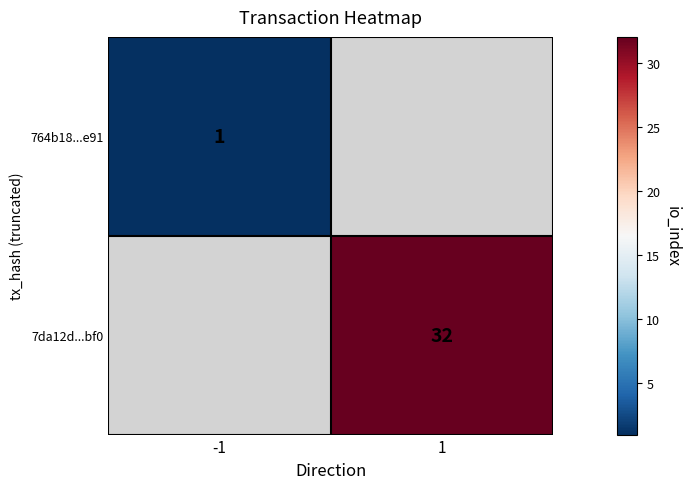

The 764b18...e91 series shows 1 at -1. True or false?

True